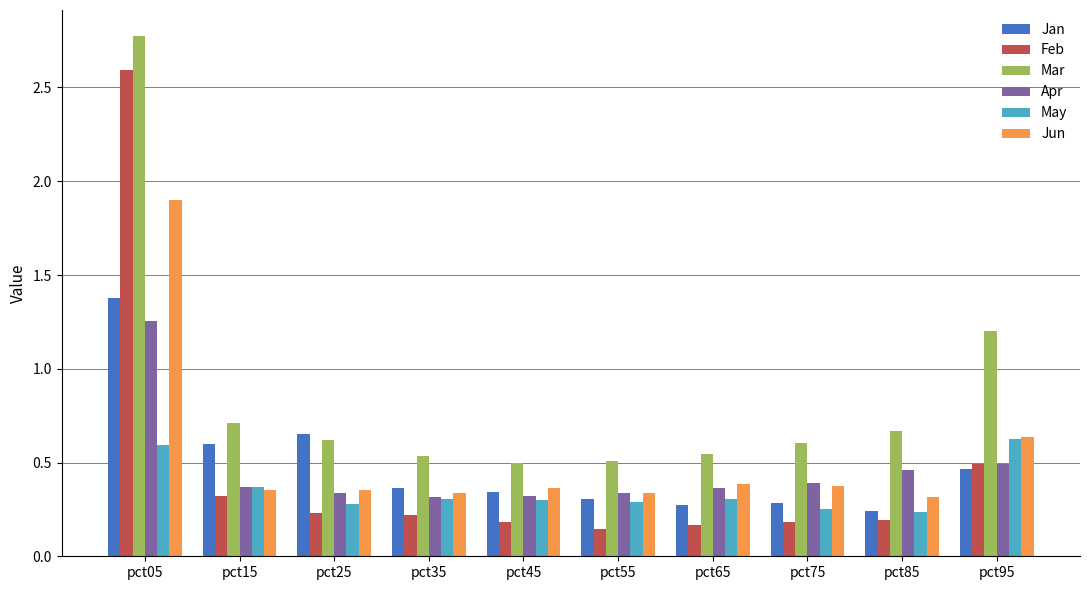

How many bars are there in total?

60